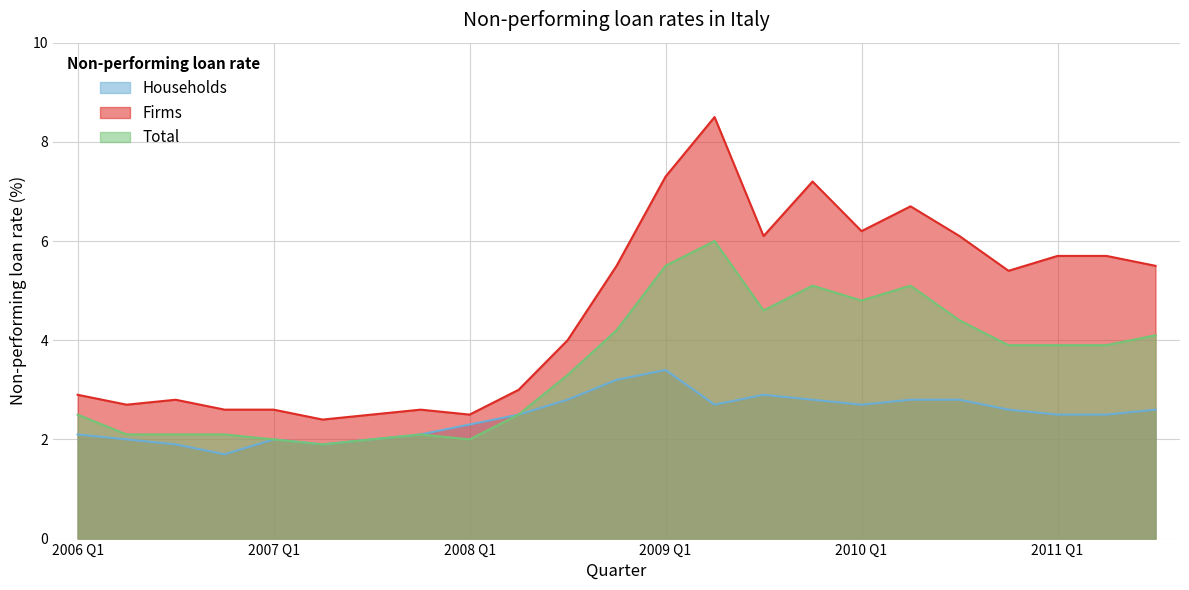

Where is Total nearest to the value 3?

2008 Q3